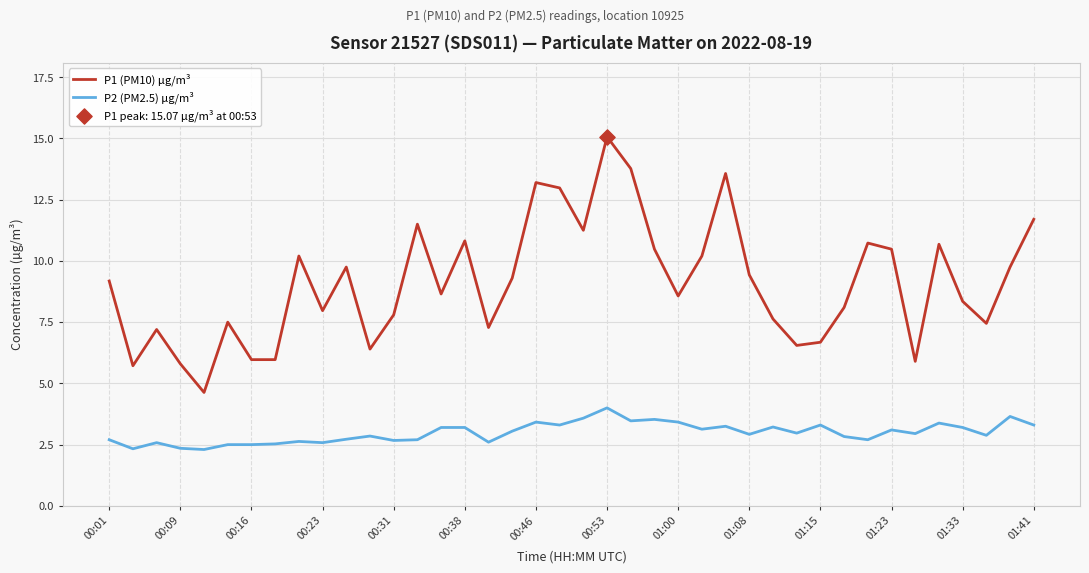

Which series has the largest total across all categories?

P1 (PM10) µg/m³